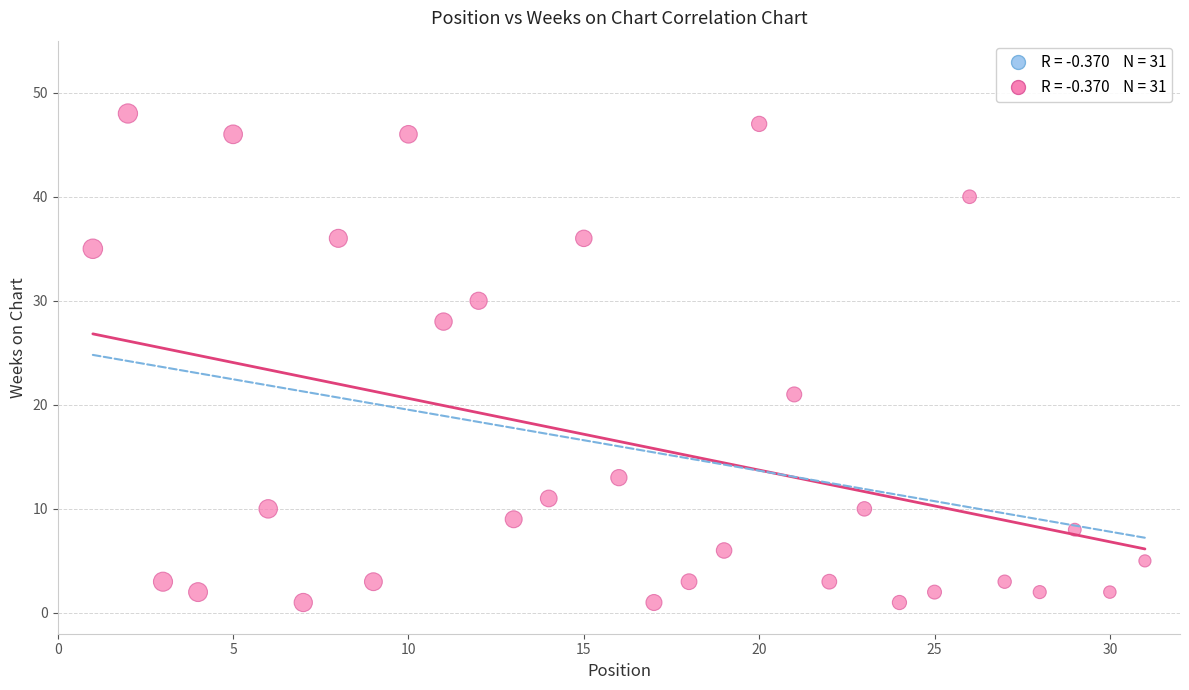

What Y value in the scatter plot is closest to 24?

21